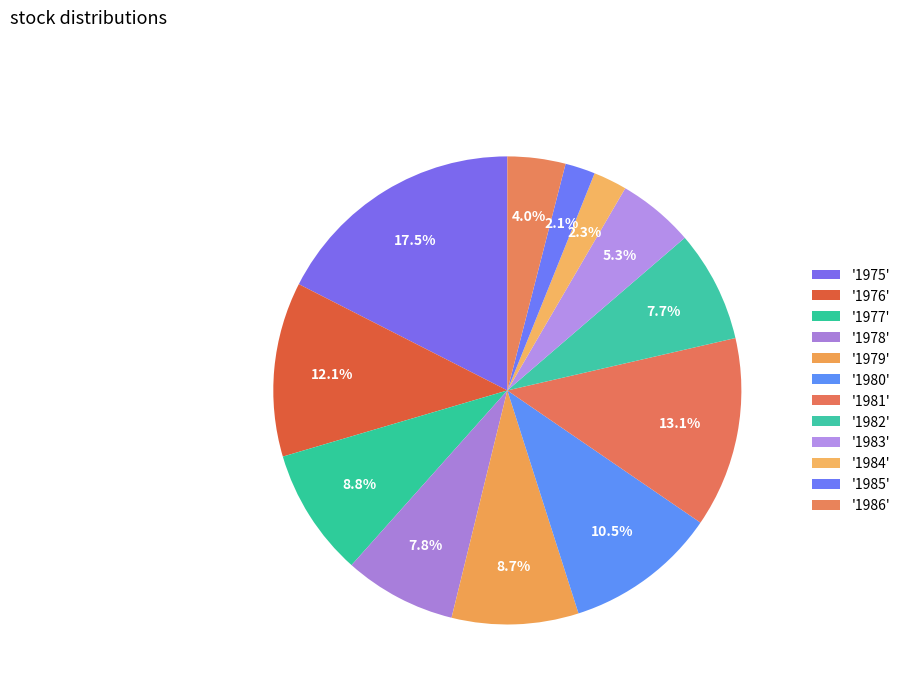

Count the number of slices in the pie.

12